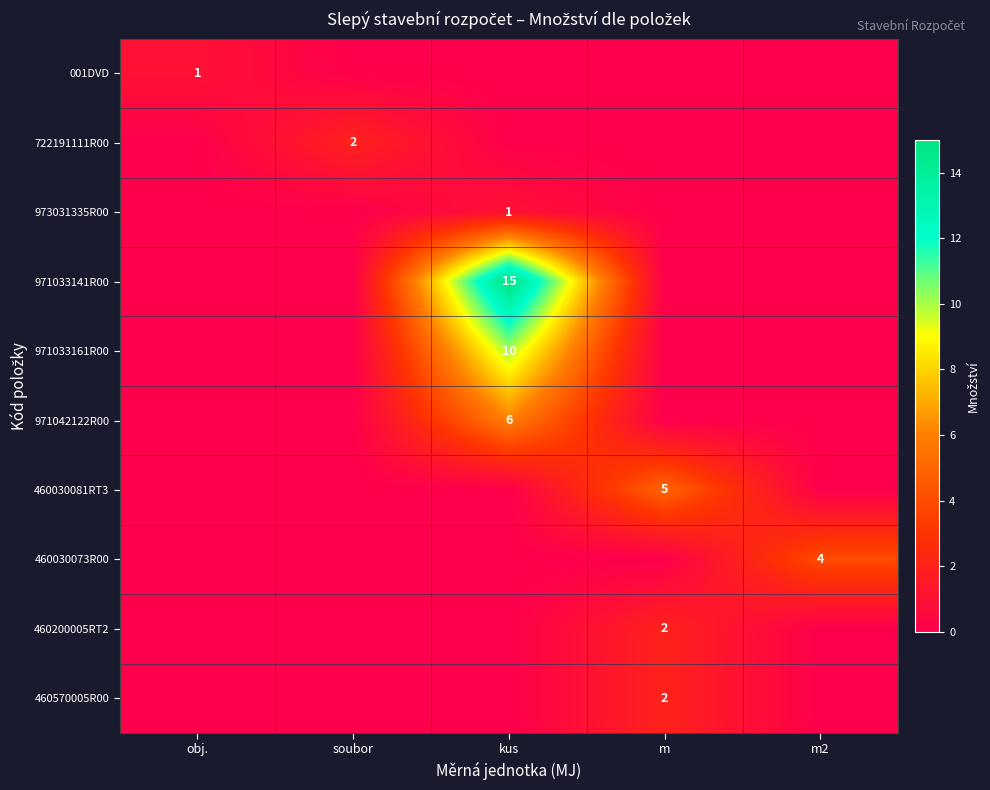

Is it true that 460570005R00 equals 2 at m?

True